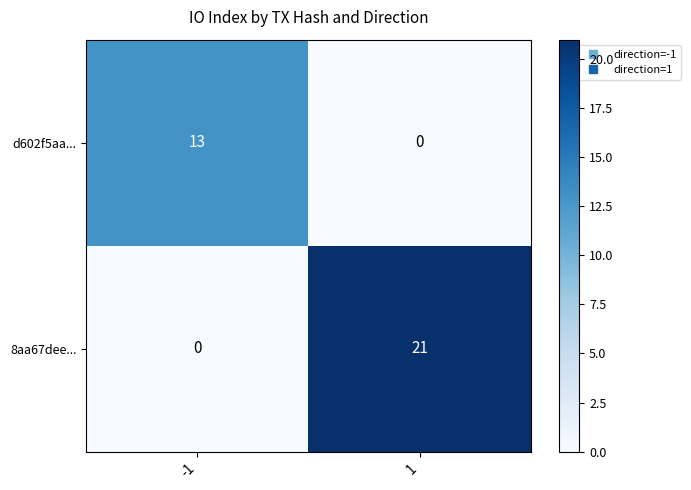

How many distinct data groups are displayed?

2